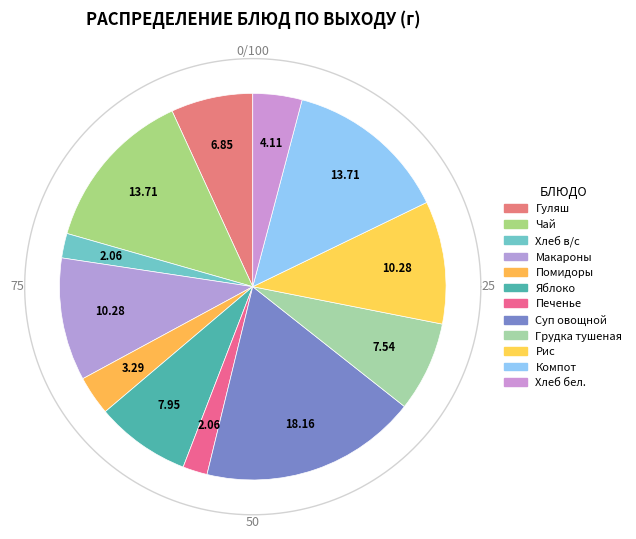

Does Компот из свежих плодов account for over 50% of the chart?

No